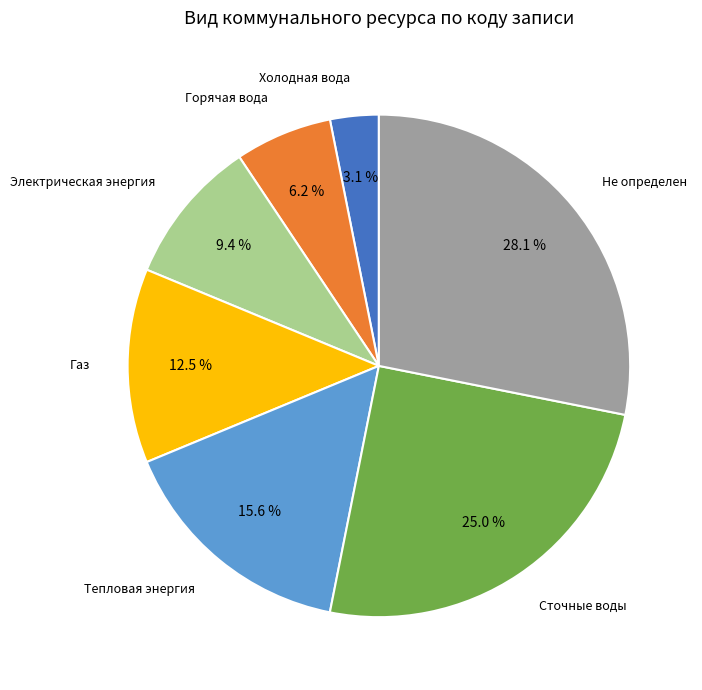

Is the sum of Холодная вода and Горячая вода greater than half?

No